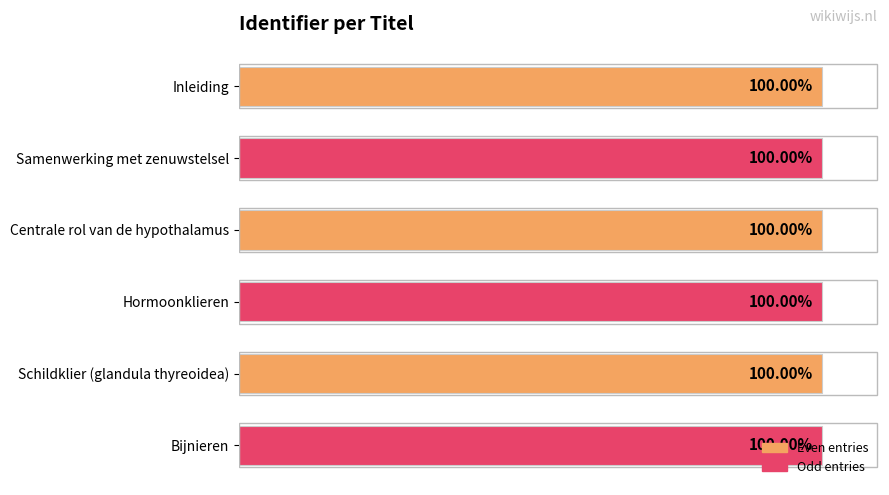

What is the label of the 5th bar from the top?

Schildklier (glandula thyreoidea)